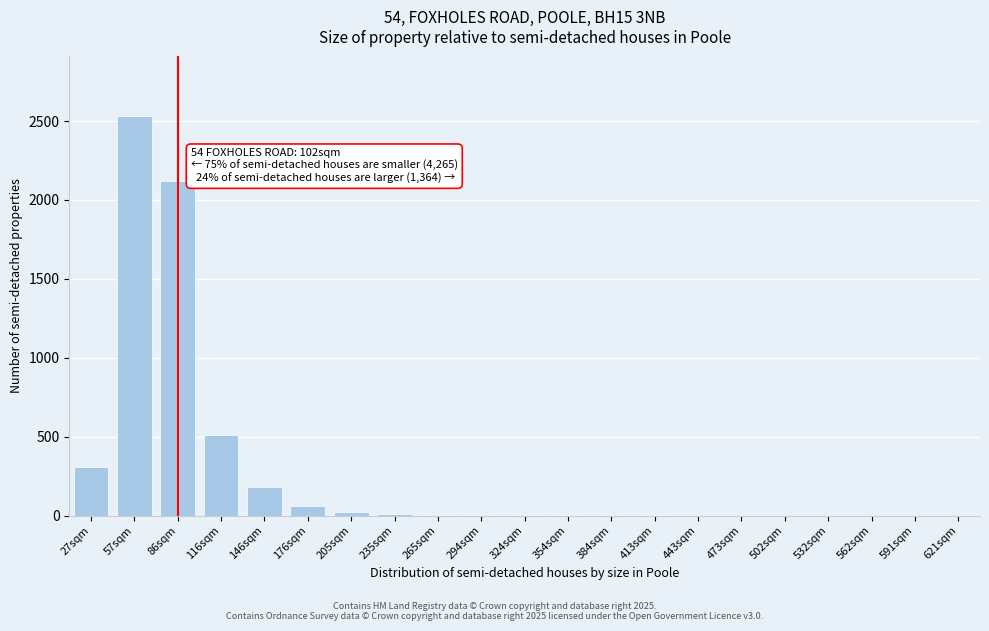

What is the greatest value displayed?

2530